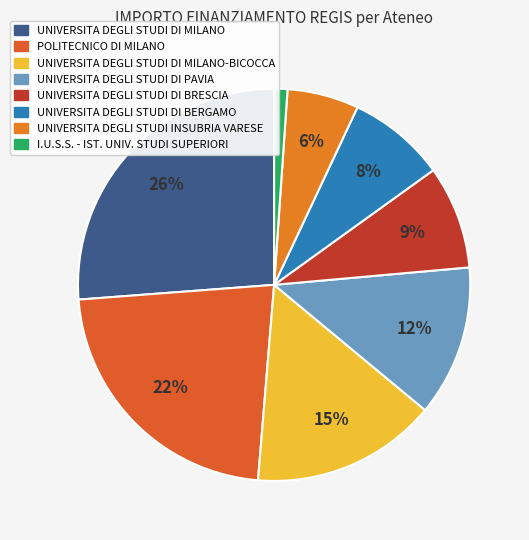

What is the smallest slice in the pie chart?

I.U.S.S. - ISTITUTO UNIVERSITARIO DI STUDI SUPERIORI